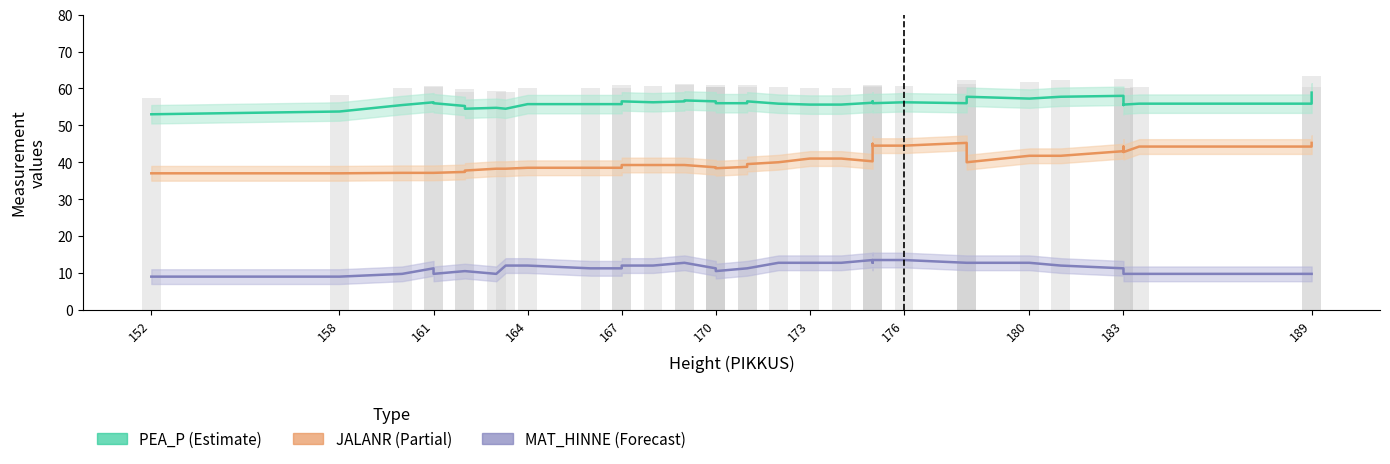

At 161, list the series in order from largest to smallest.

PEA_P (Estimate), JALANR (Partial), MAT_HINNE (Forecast)